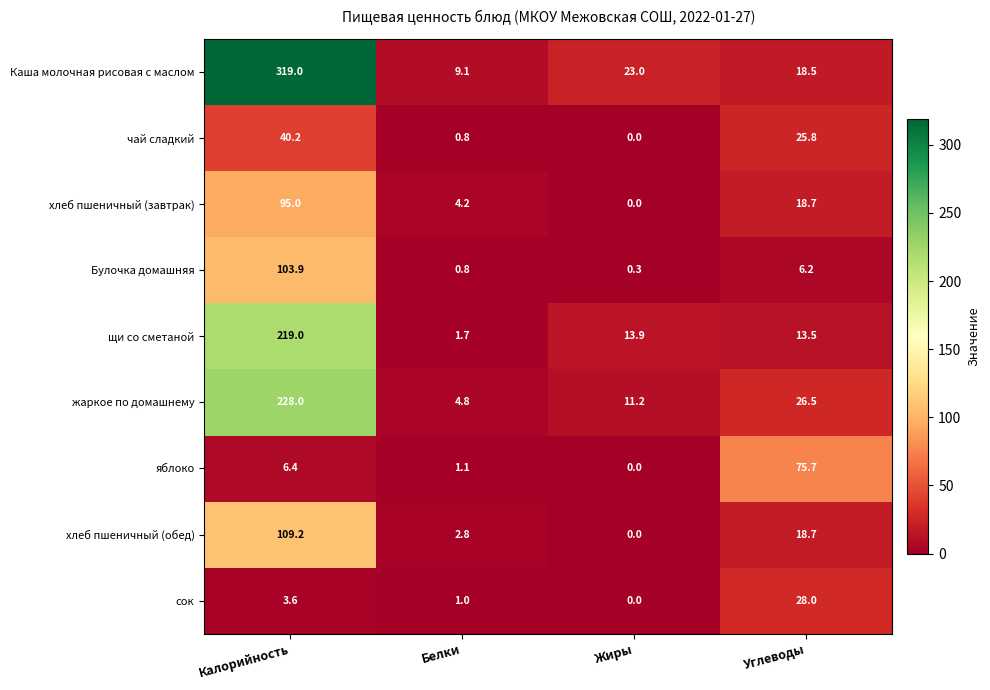

Is it true that Каша молочная рисовая с маслом equals 18.5 at Углеводы?

True